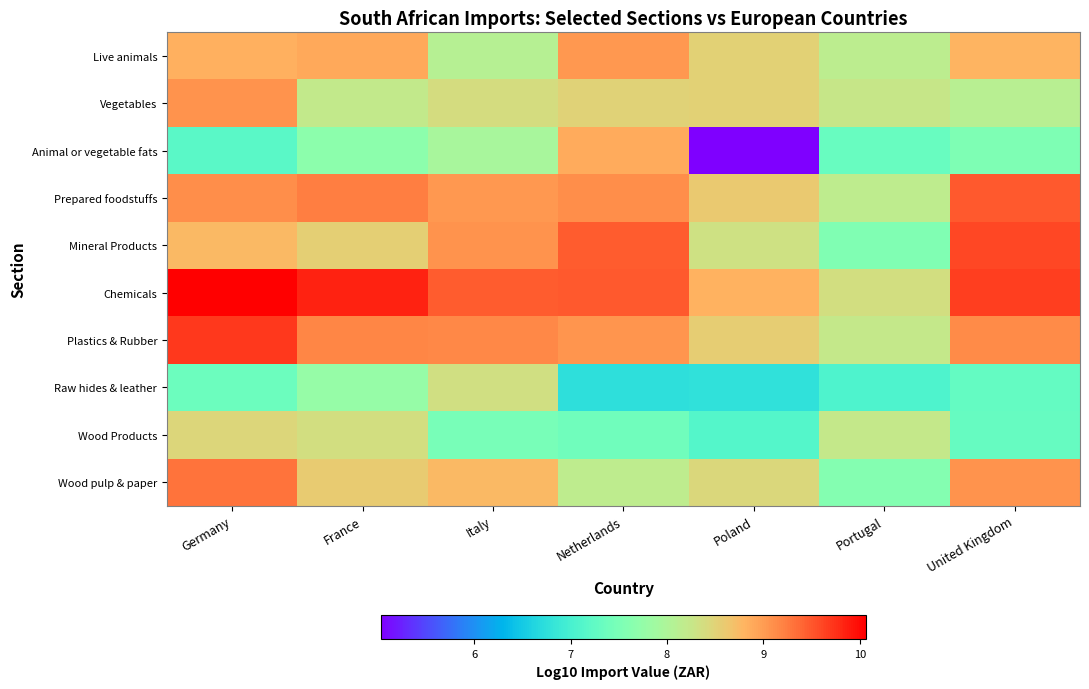

How many distinct data groups are displayed?

10